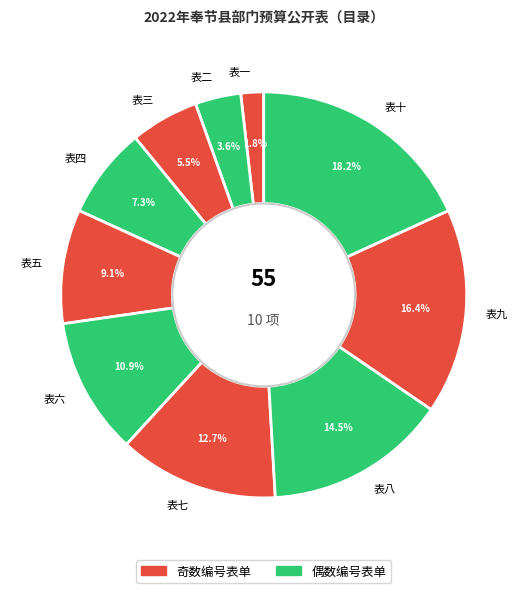

To the nearest percent, what is the average slice percentage?

10%